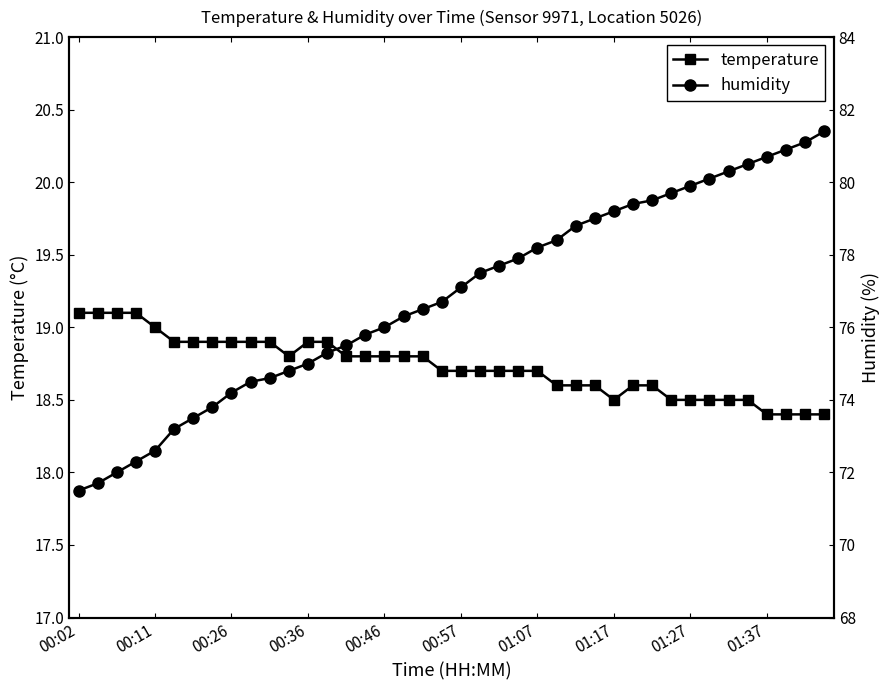

How many temperature values are between 18 and 19?

36